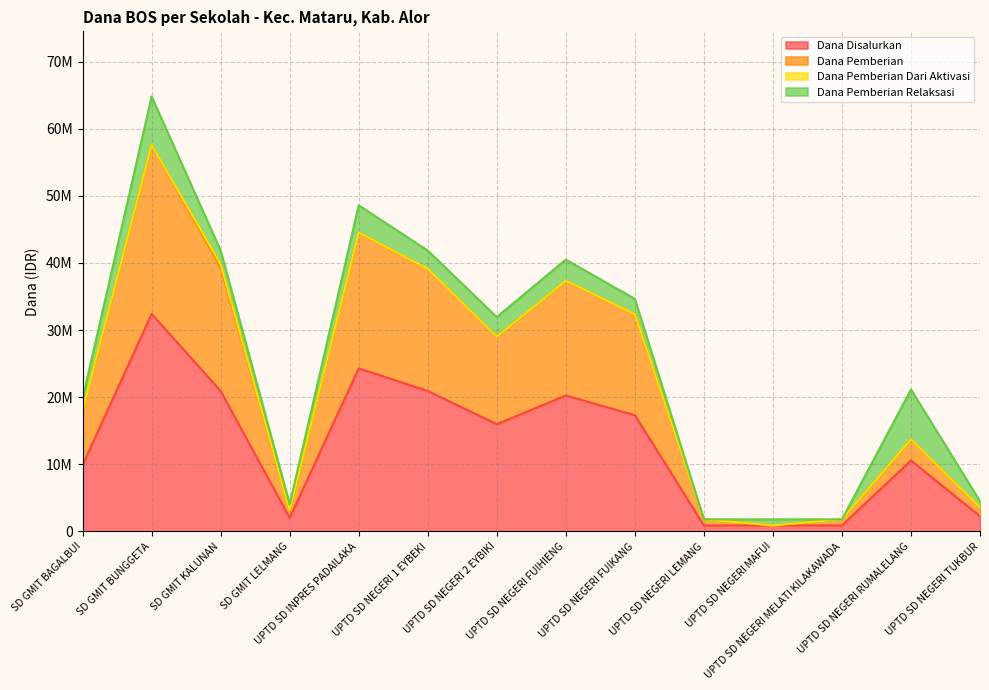

What is the smallest value displayed?

900000